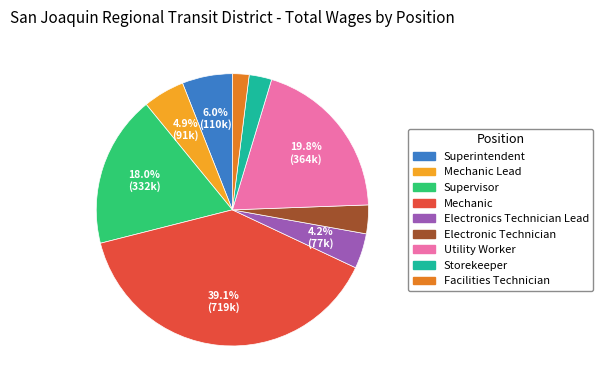

Is there a majority slice in this chart?

No